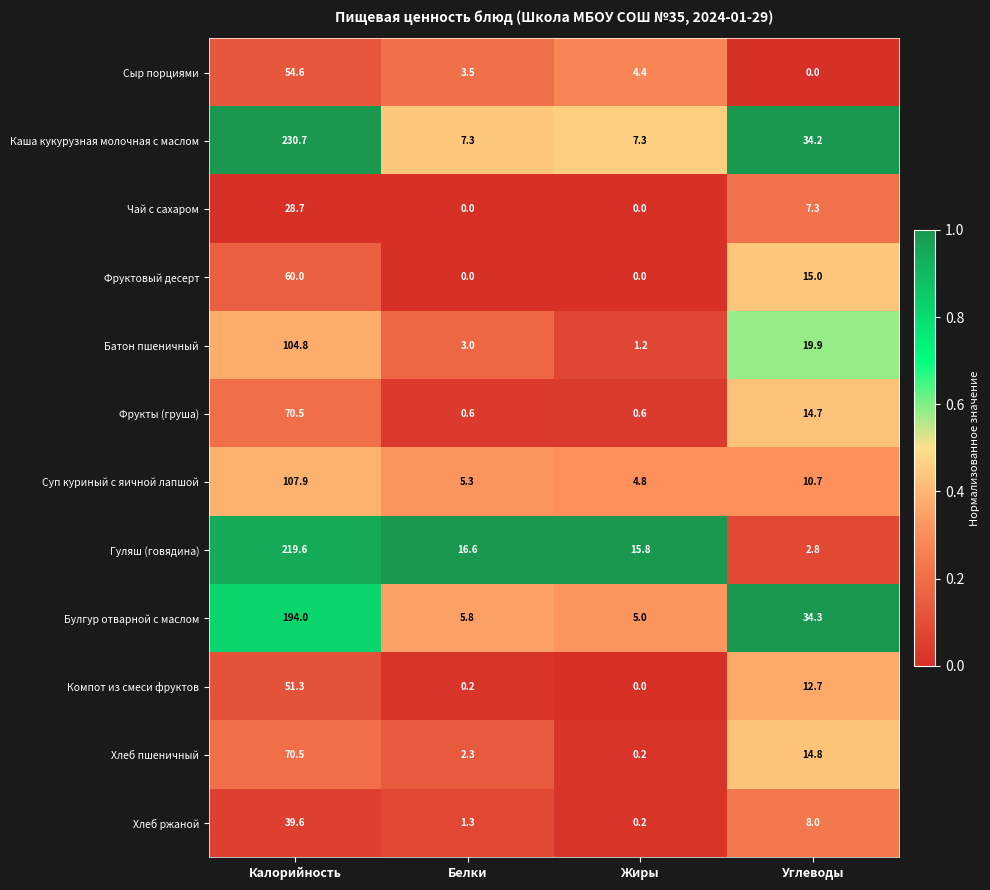

Which series has the largest range (max minus min)?

Каша кукурузная молочная с маслом